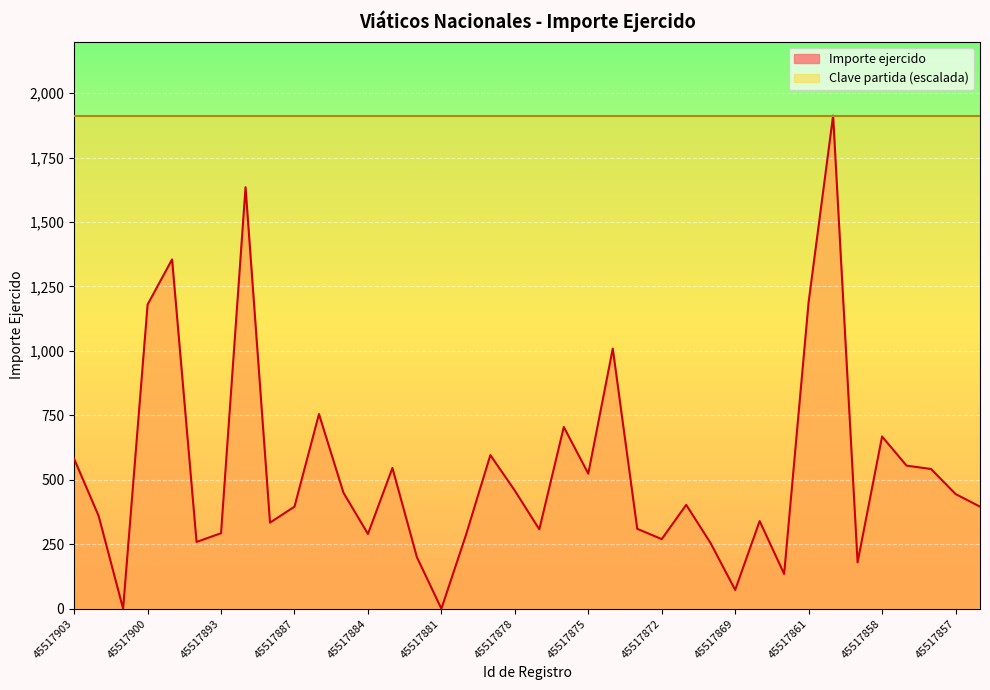

Read the value at 45517858.

668